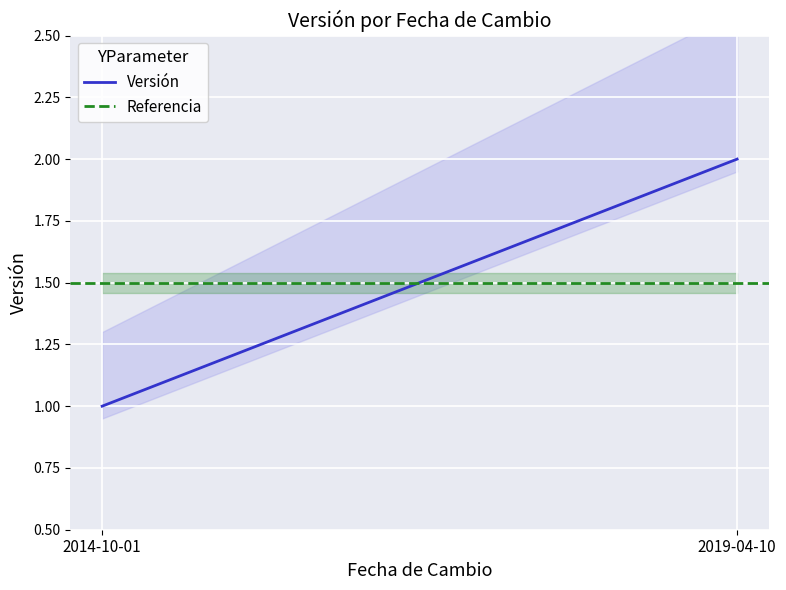

How many lines are shown in the chart?

2